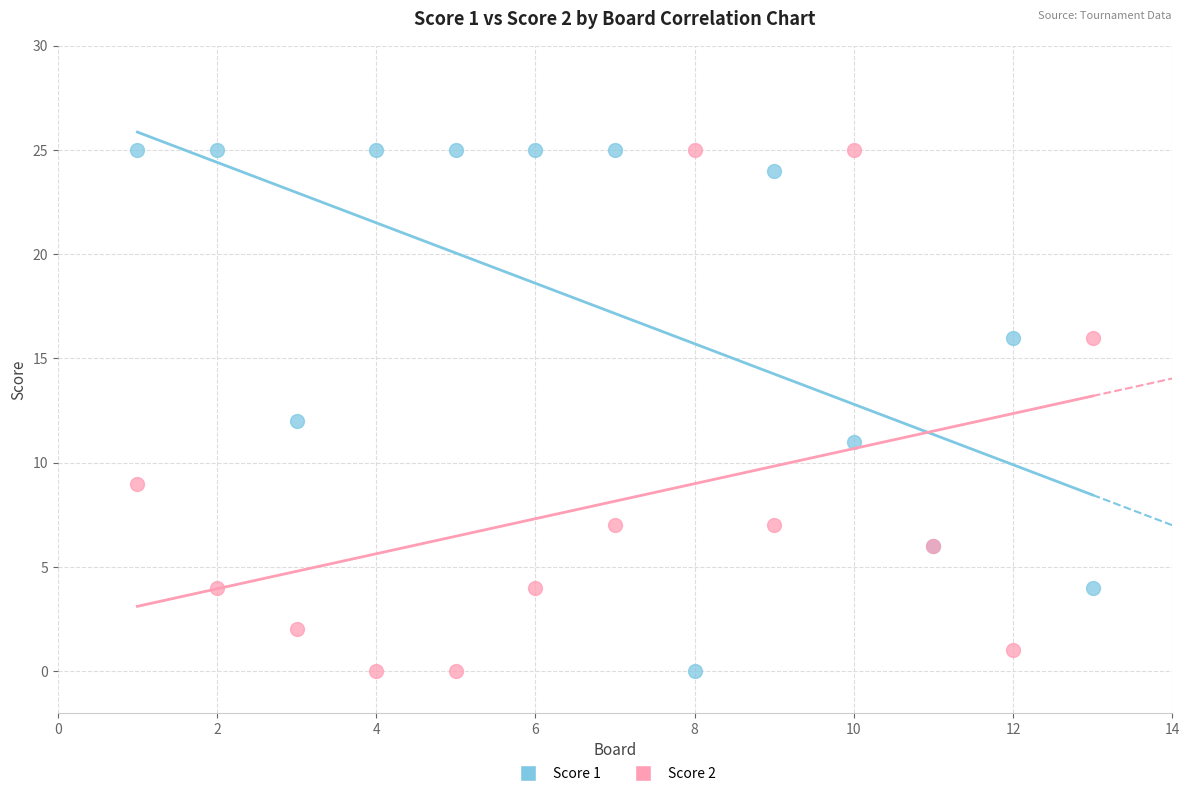

What is the X range (max minus min) for the scatter plot?

12